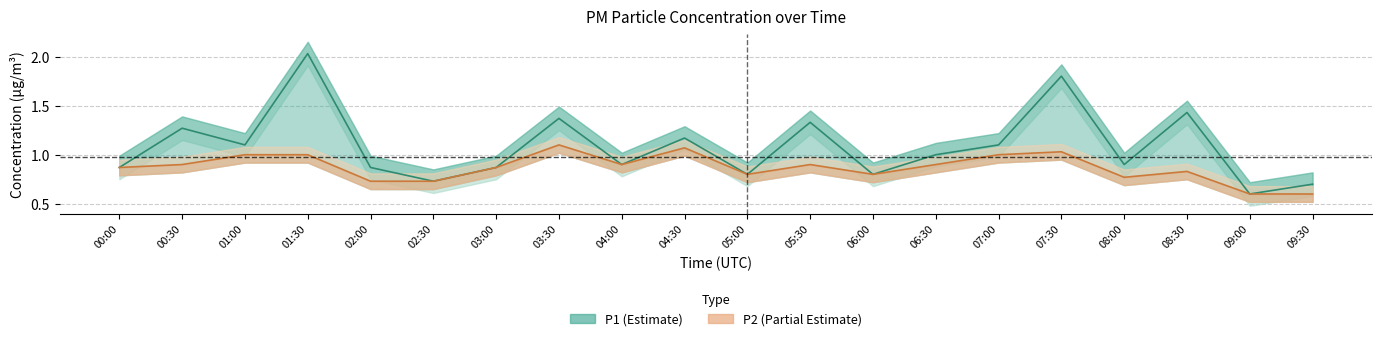

What value does the P1 series have at 05:30?

1.3